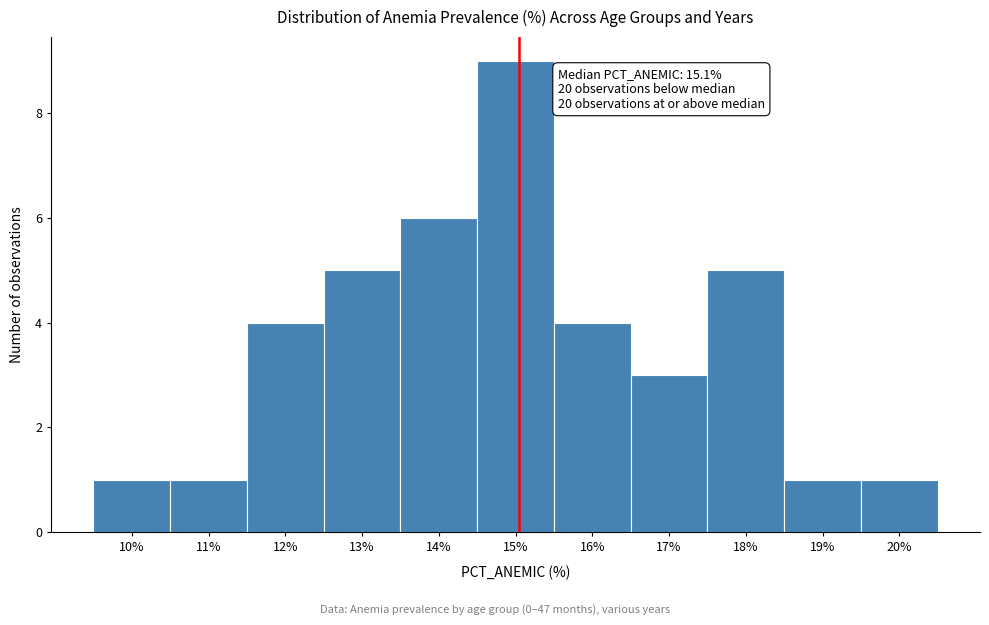

Which range on the x-axis has the tallest bar?

14.5 to 15.5